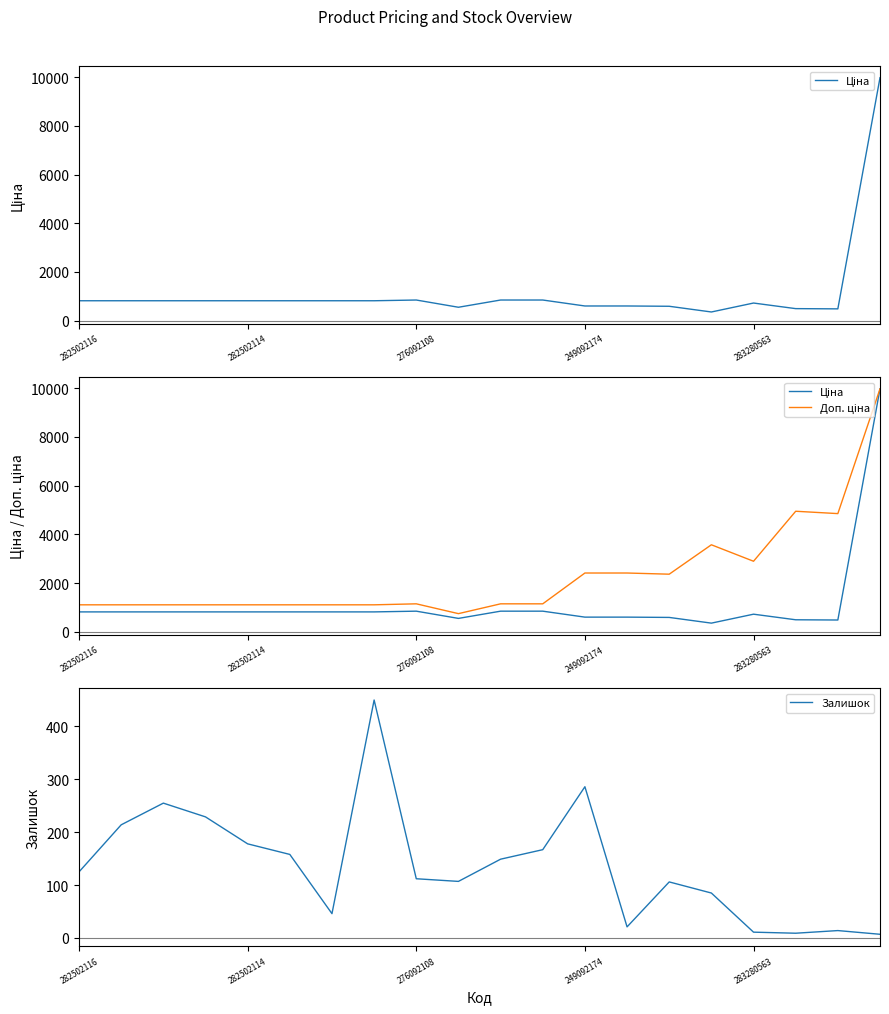

True or false: Залишок has a value of 125 at 282502116.

True